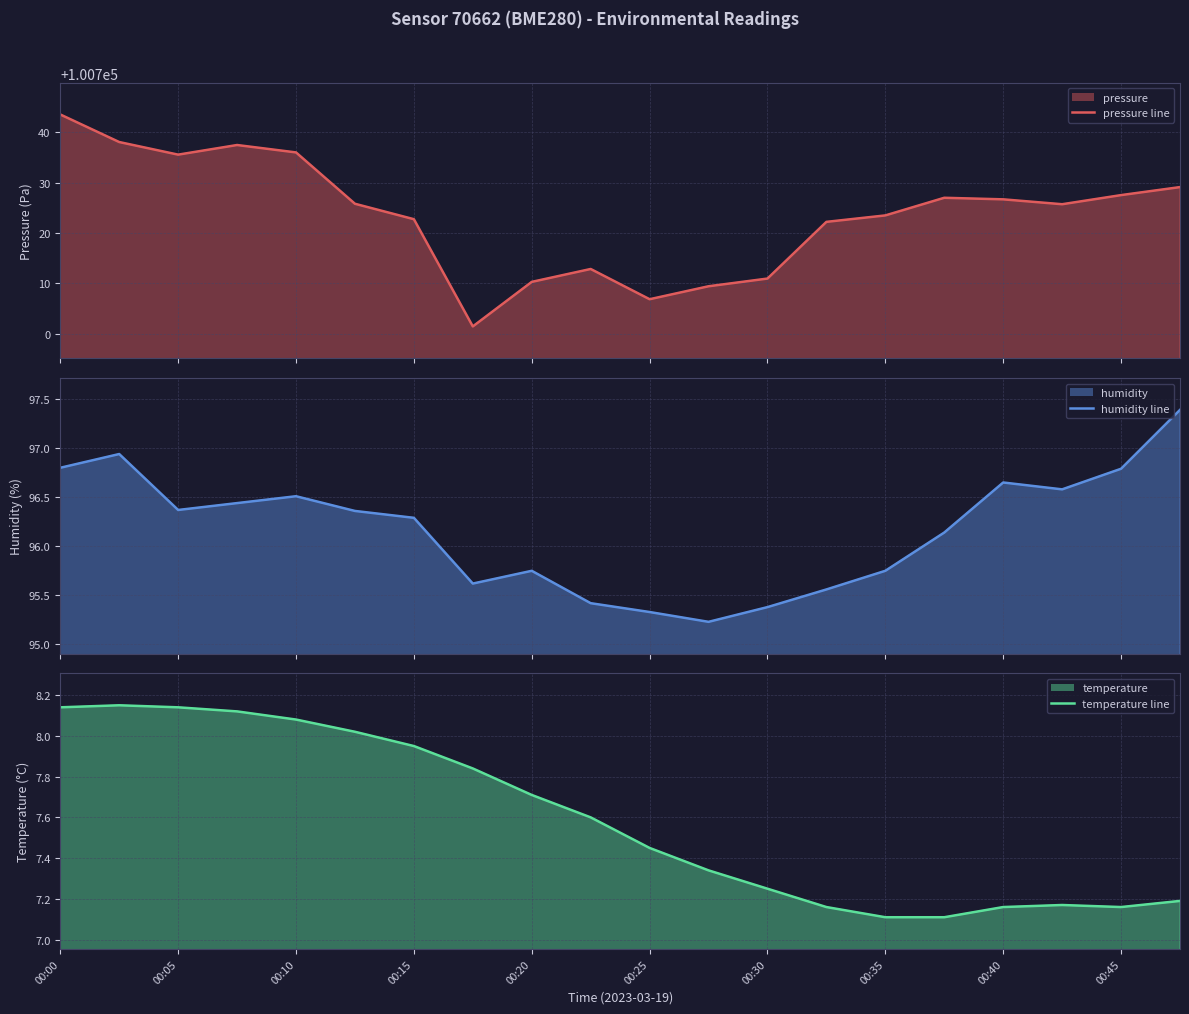

Which series has the largest total across all categories?

pressure line